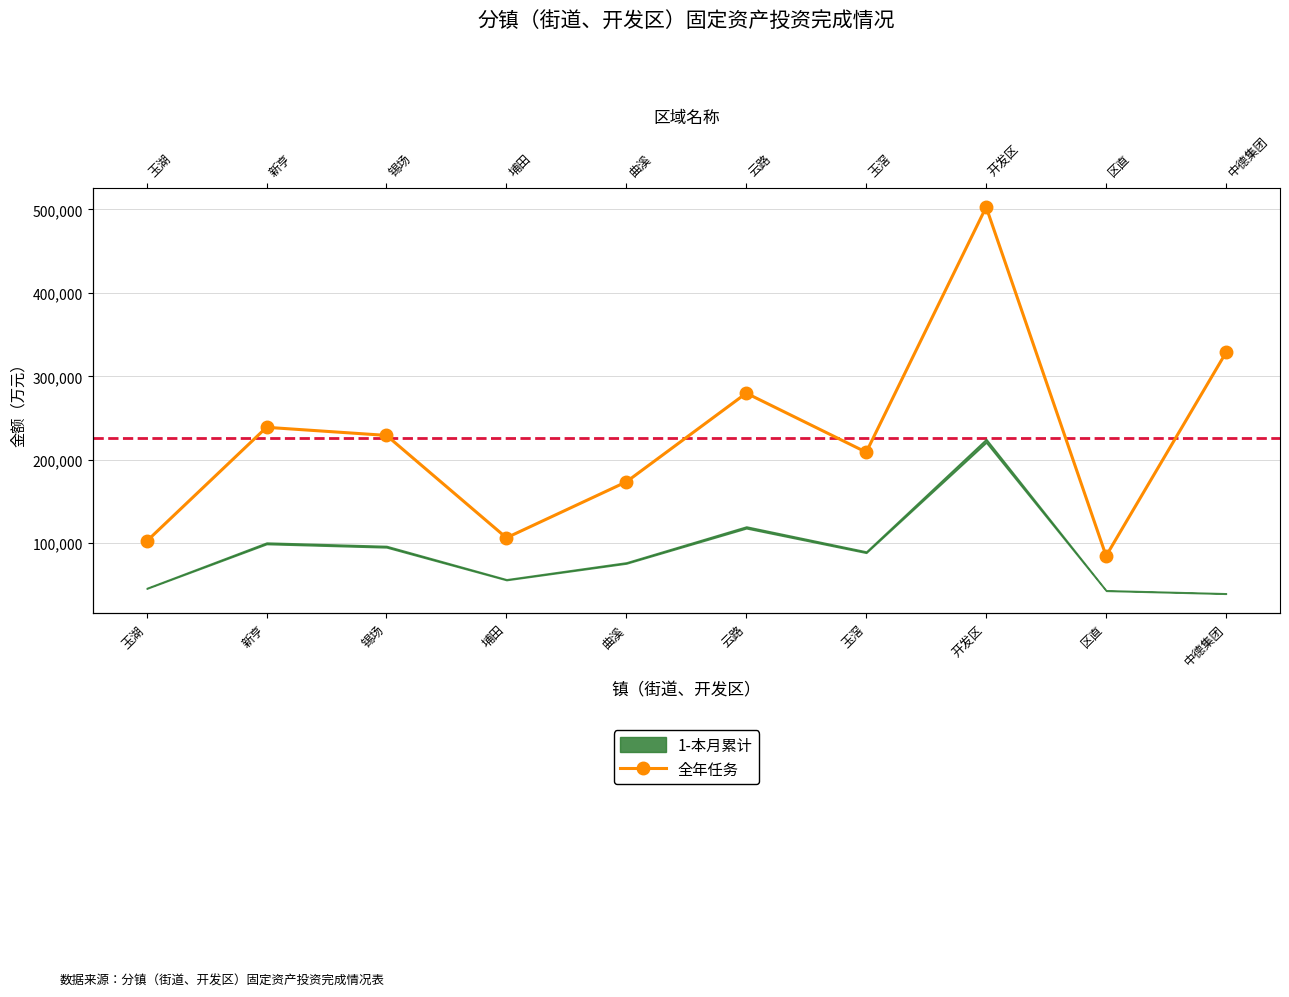

Rank the categories by value from lowest to highest.

区直, 玉湖, 埔田, 曲溪, 玉滘, 锡场, 新亨, 云路, 中德集团, 开发区